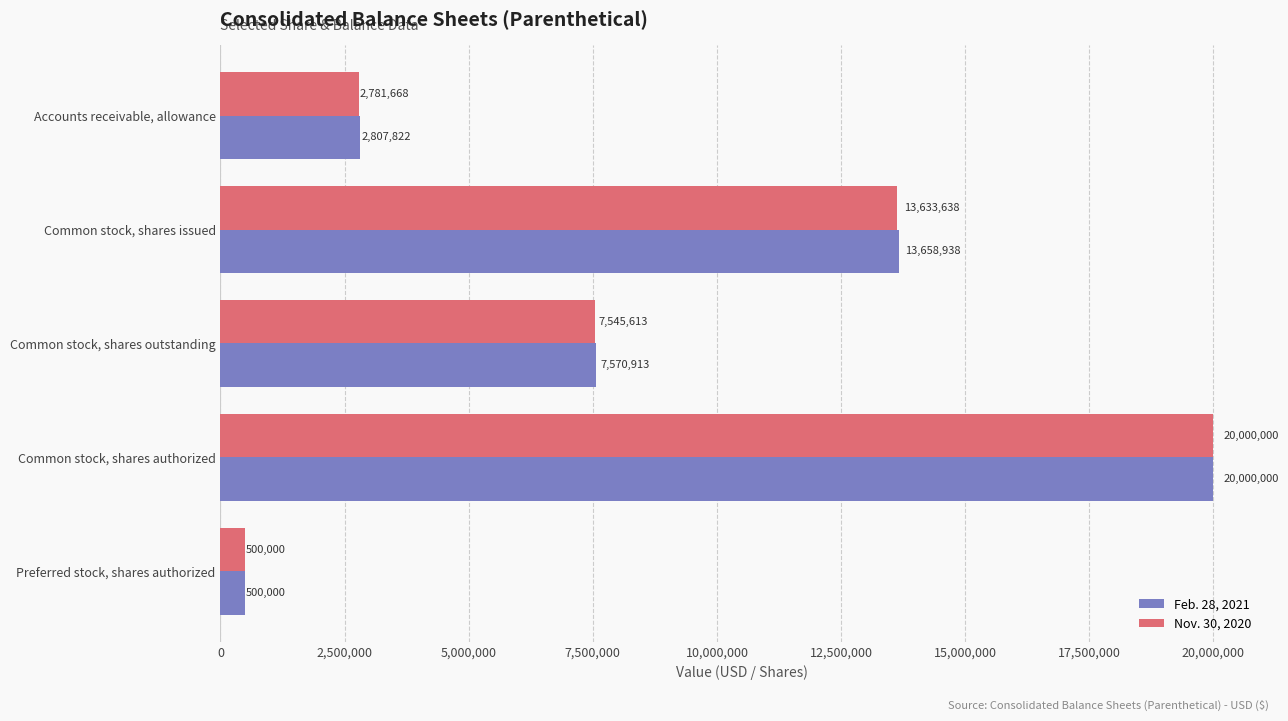

What is the difference between the highest and lowest values at Accounts receivable, allowance?

26154